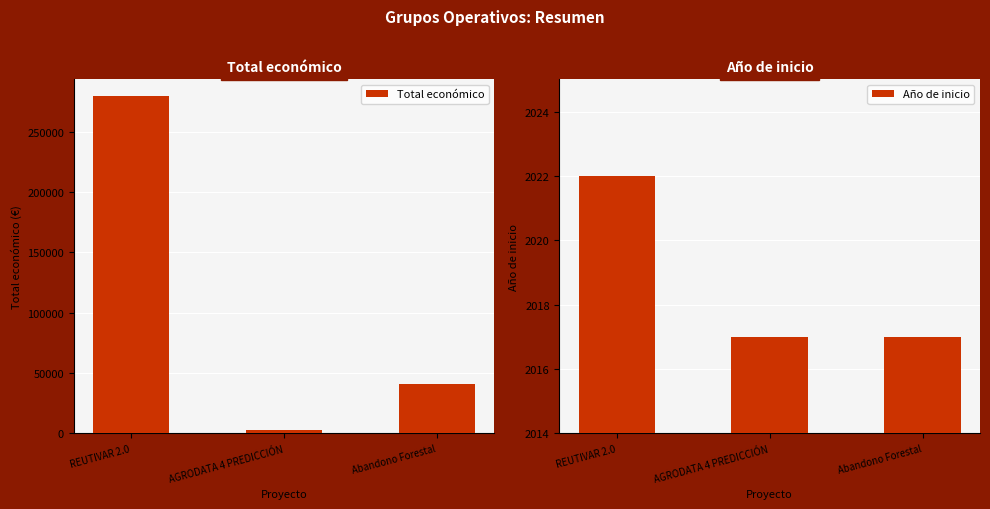

Rank the series at AGRODATA 4 PREDICCIÓN from lowest to highest value.

Año de inicio, Total económico